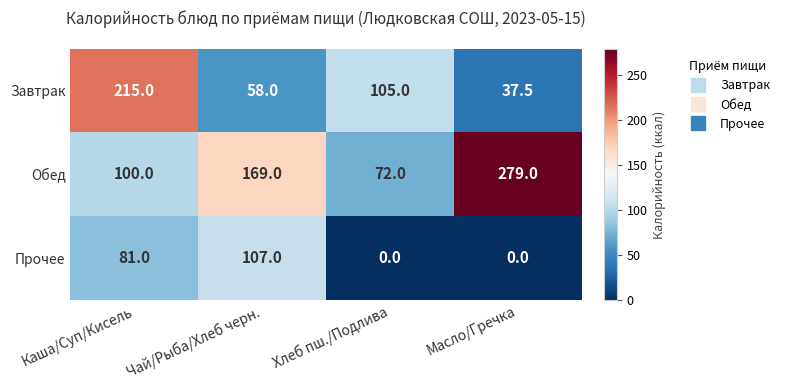

Which series has the largest total across all categories?

Обед